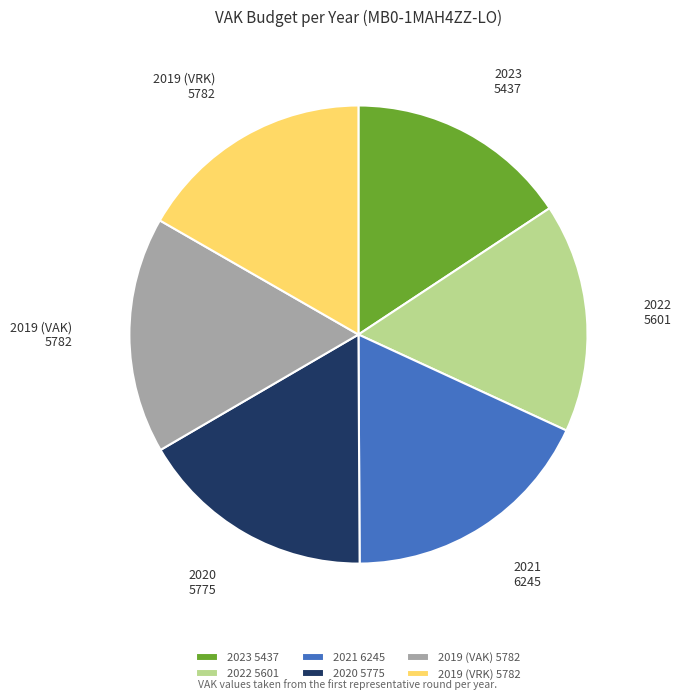

What is the largest slice in the pie chart?

2021